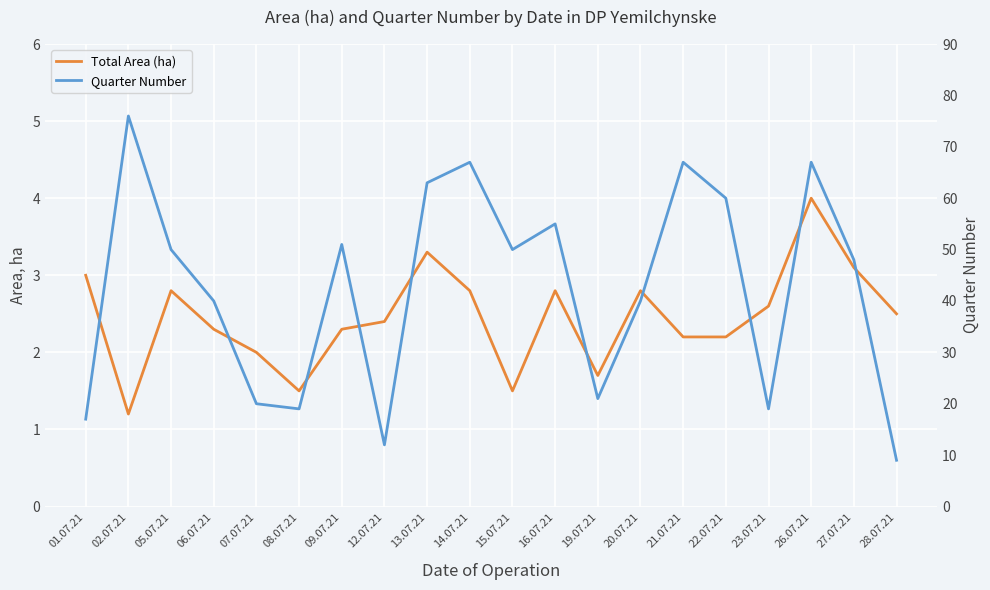

At how many categories does at least one series exceed 67?

1